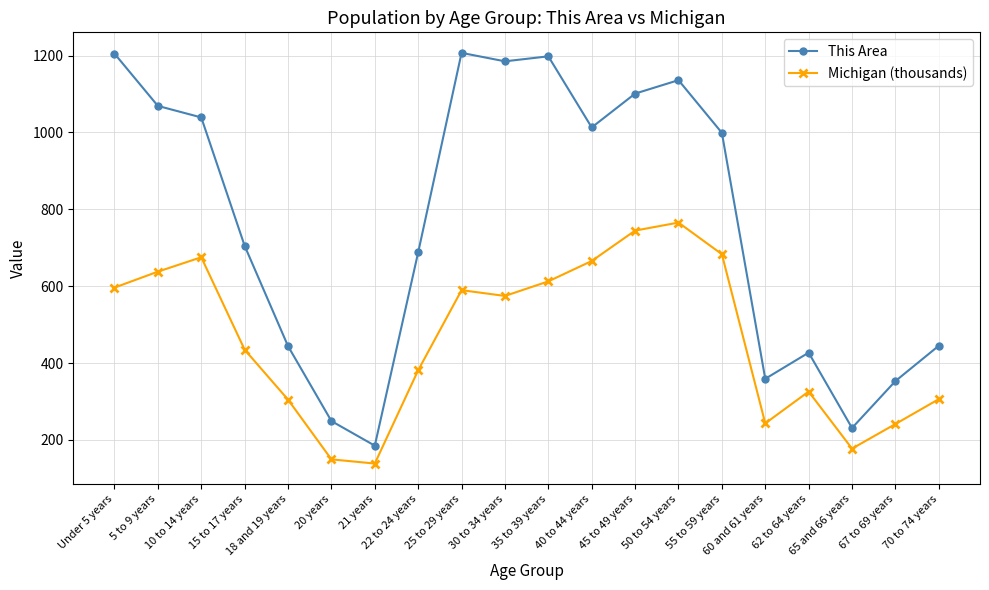

How many lines are shown in the chart?

2